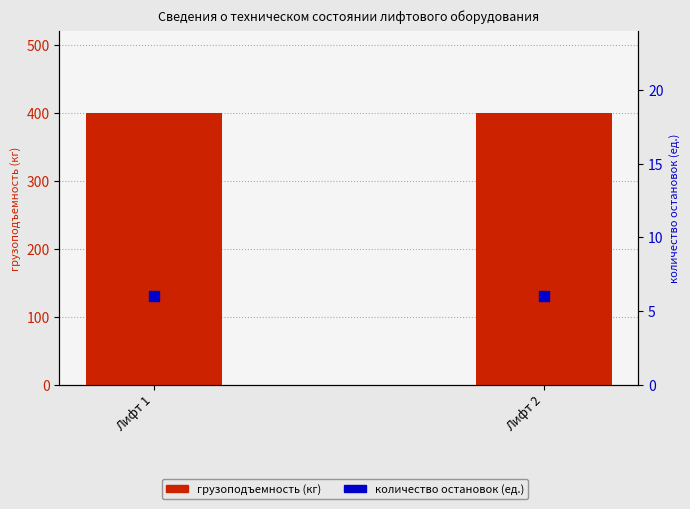

Which series reaches the maximum Y coordinate?

грузоподъемность (кг)